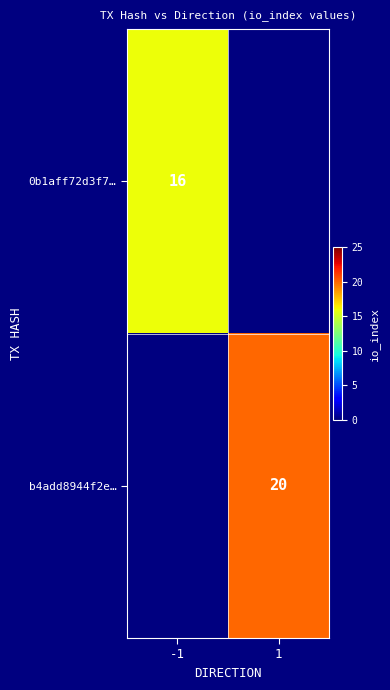

Count the number of data series in this chart.

2